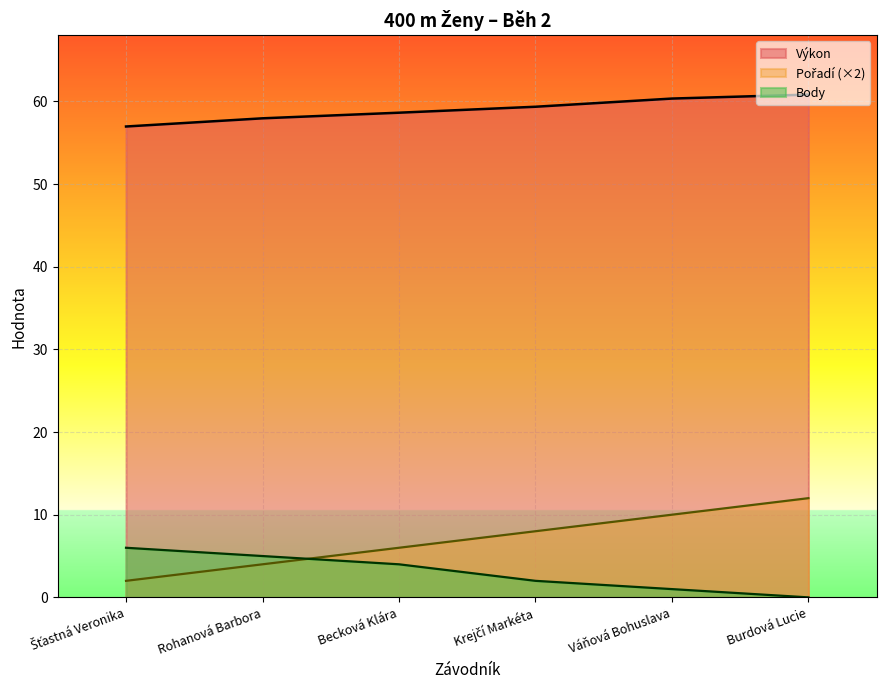

What is the label of the 4th point from the left?

Krejčí Markéta